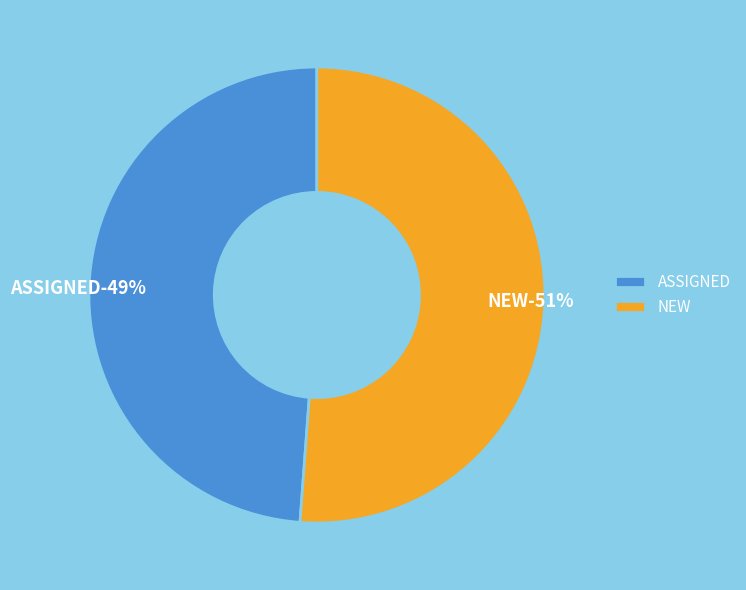

What portion of the pie excludes NEW?

48.8%